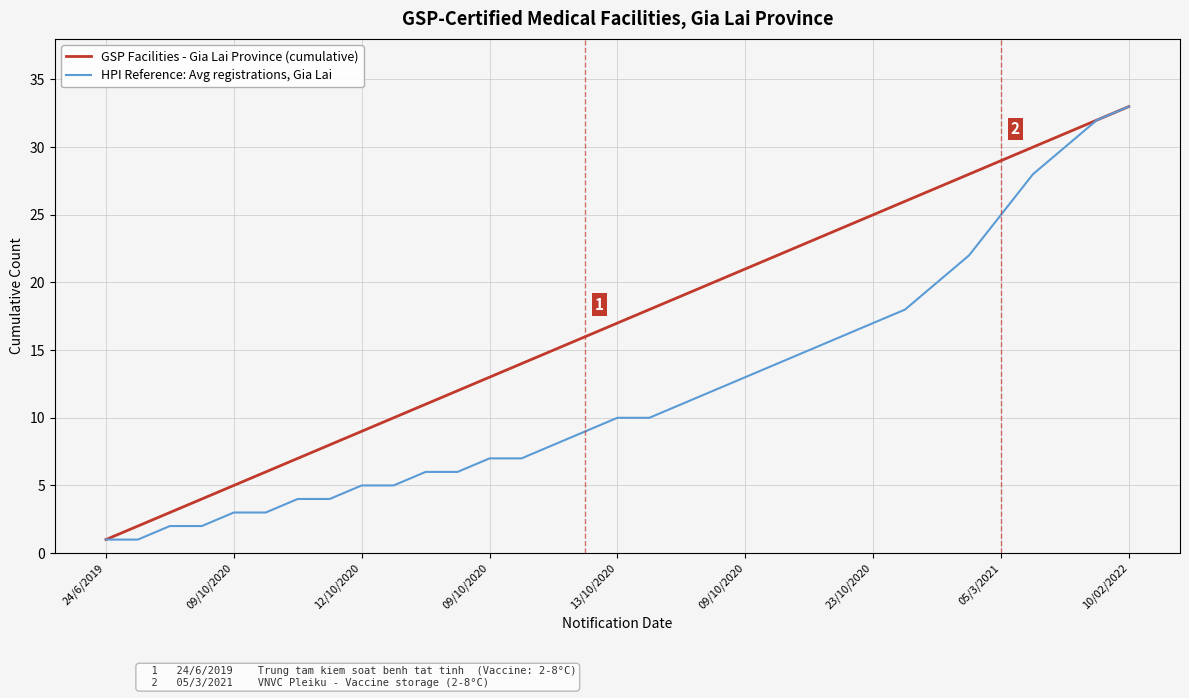

What is the greatest value displayed?

33